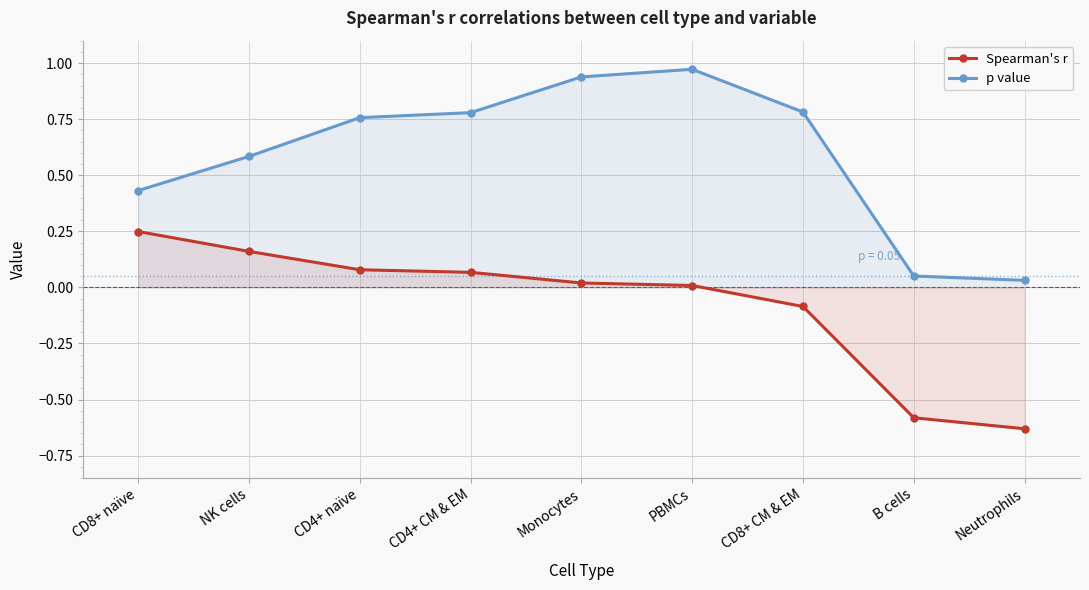

List the series in order of their overall mean, lowest first.

Spearman's r, p value